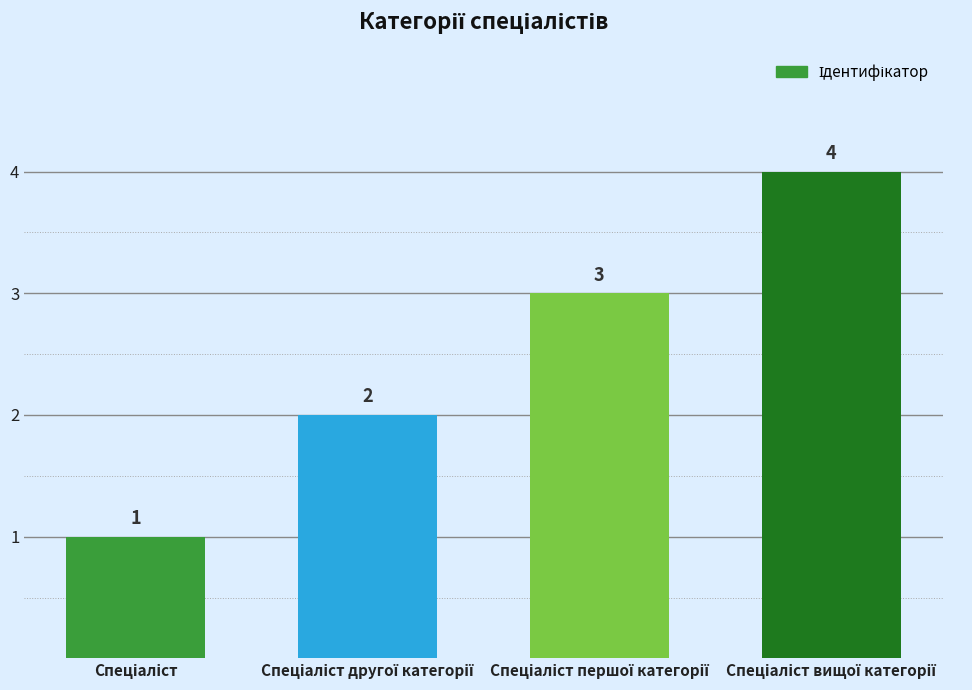

What is the difference between the maximum and minimum values?

3